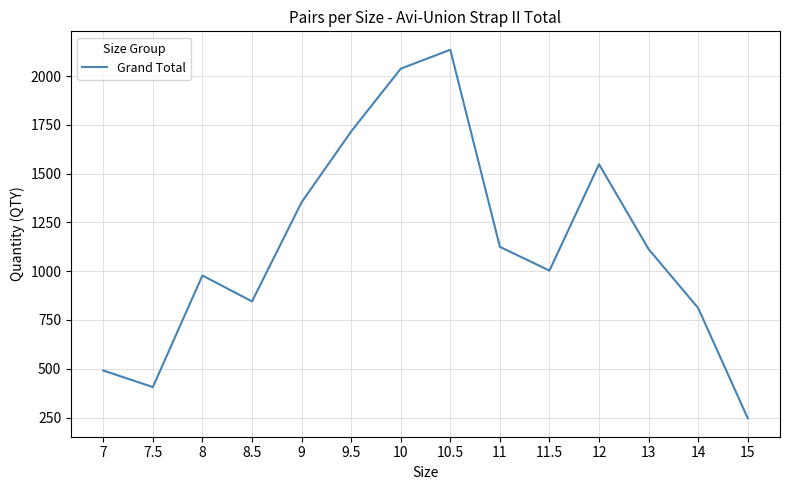

What is the ratio of the value at 13 to the value at 8.5?

1.3